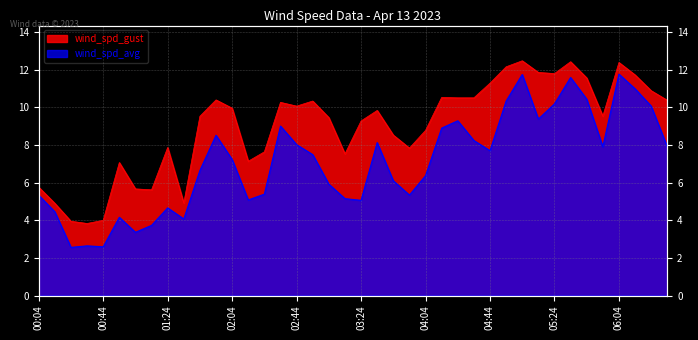

What is the difference between the wind_spd_avg values at 04:24 and 05:34?

2.3